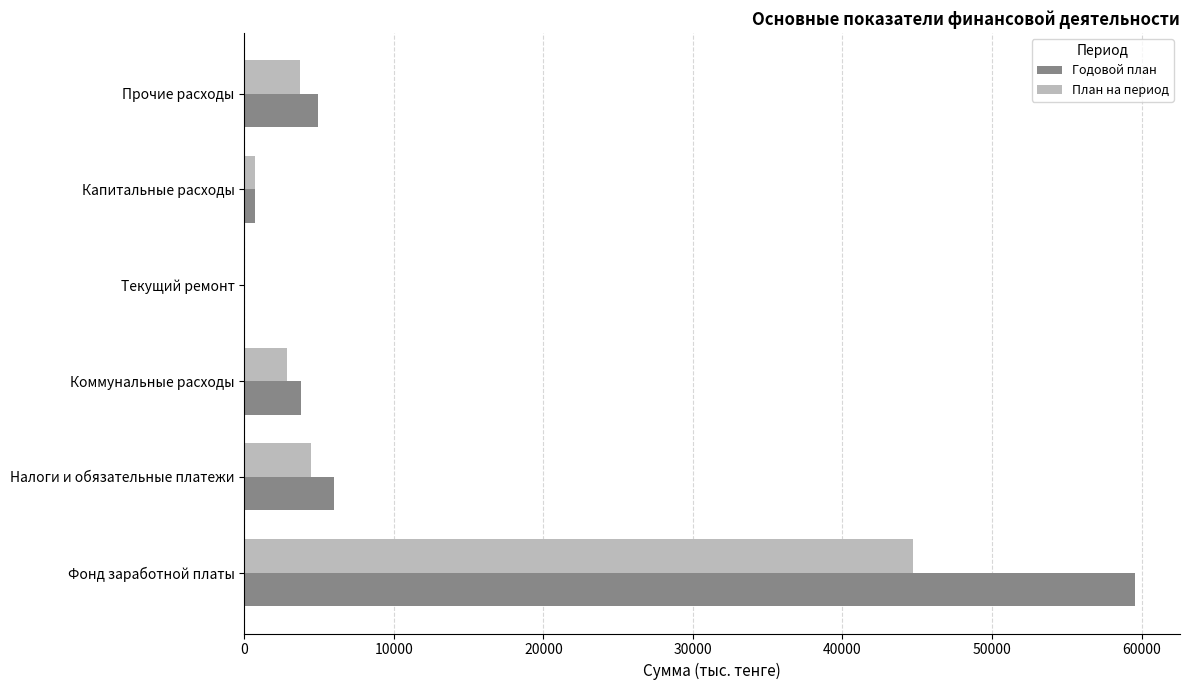

Where is Годовой план nearest to the value 29794?

Налоги и обязательные платежи